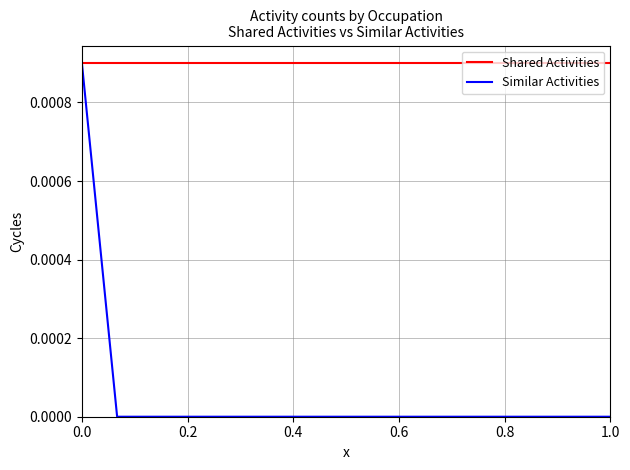

Which series has the largest range (max minus min)?

Similar Activities